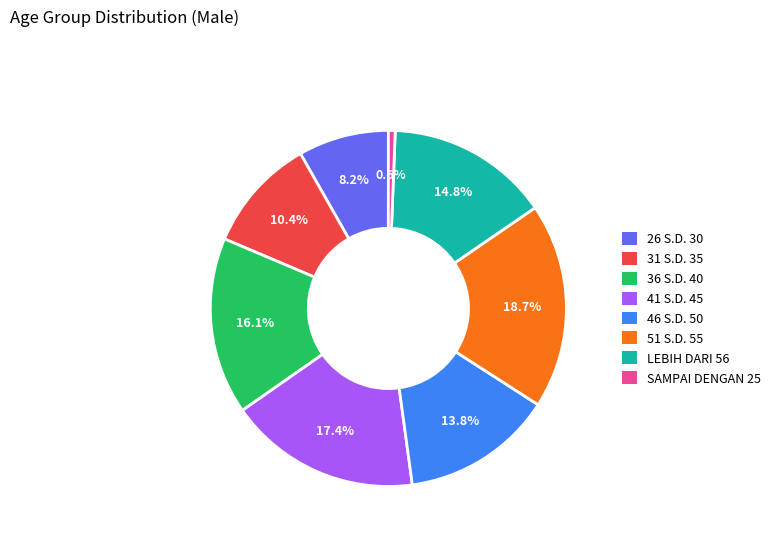

To the nearest percent, what is the combined percentage of 51 S.D. 55 and 46 S.D. 50?

32%